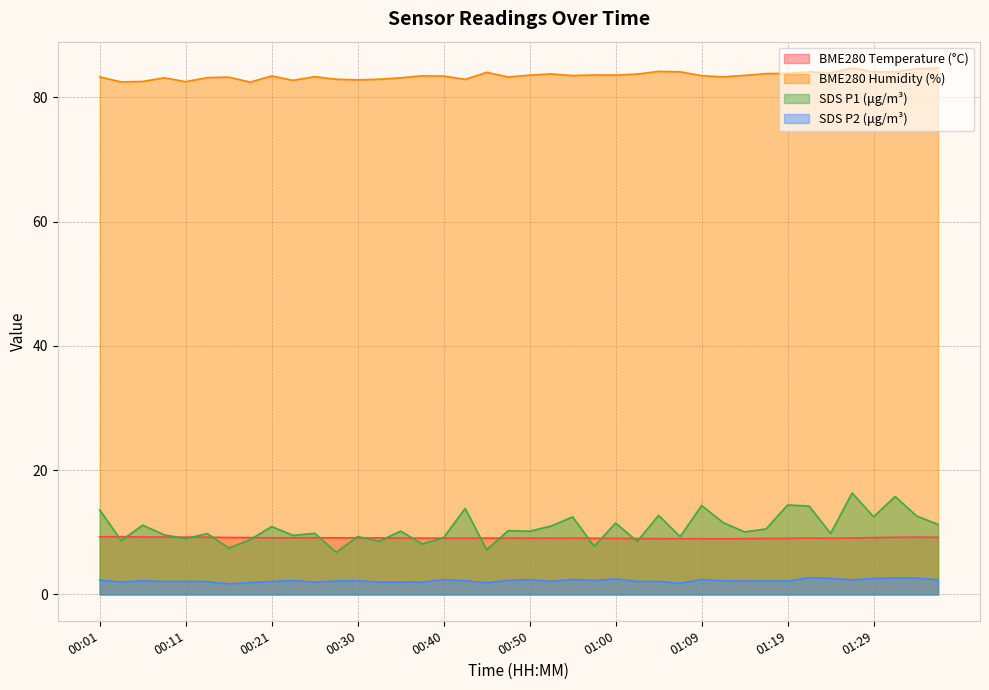

What is the maximum value shown in the chart?

84.7